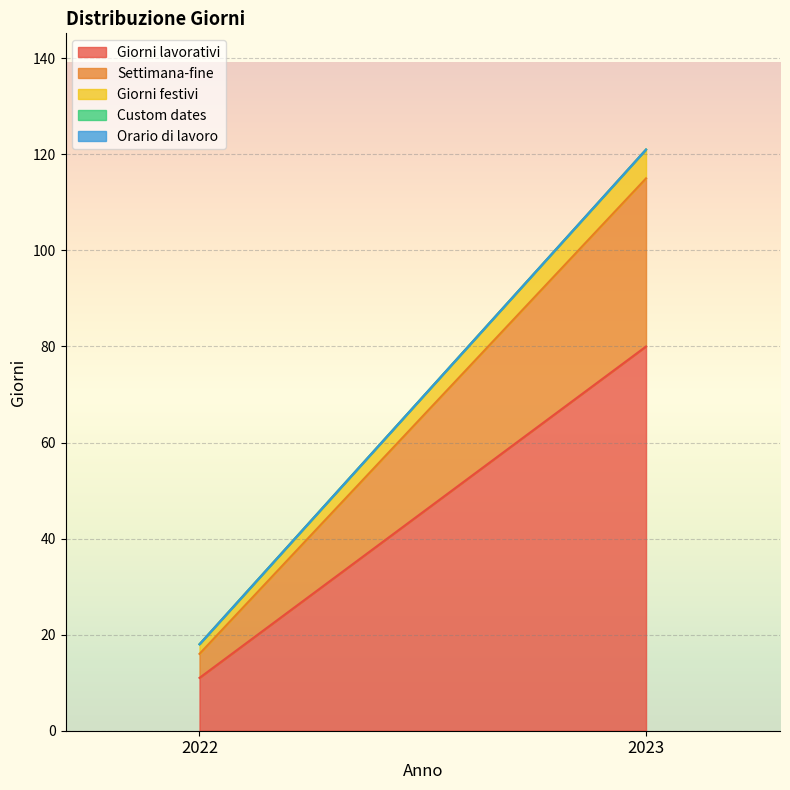

List the labels in order of Giorni lavorativi value, largest first.

2023, 2022